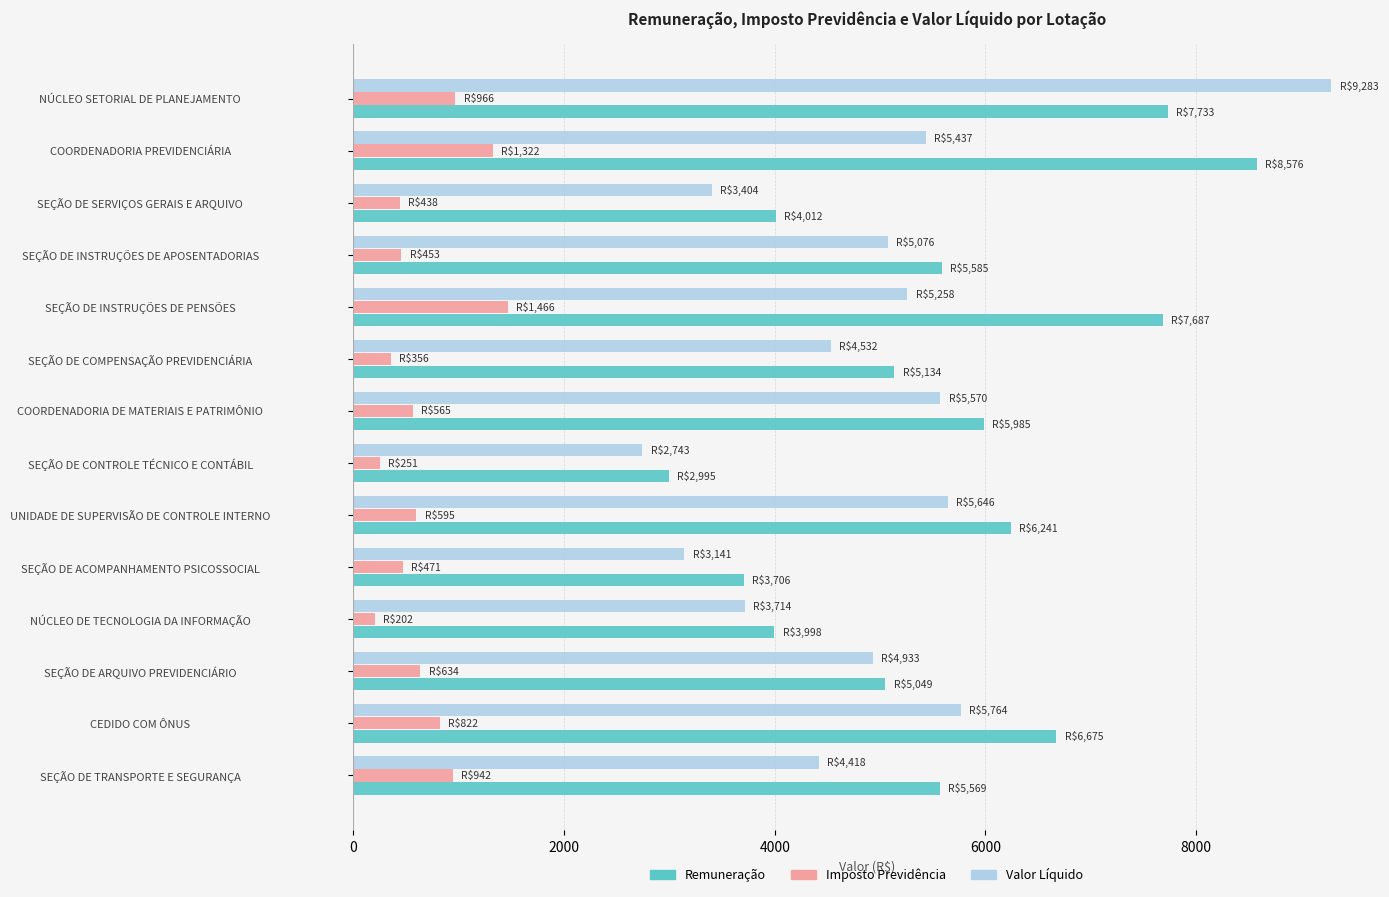

Which label corresponds to the largest value in the chart?

NÚCLEO SETORIAL DE PLANEJAMENTO